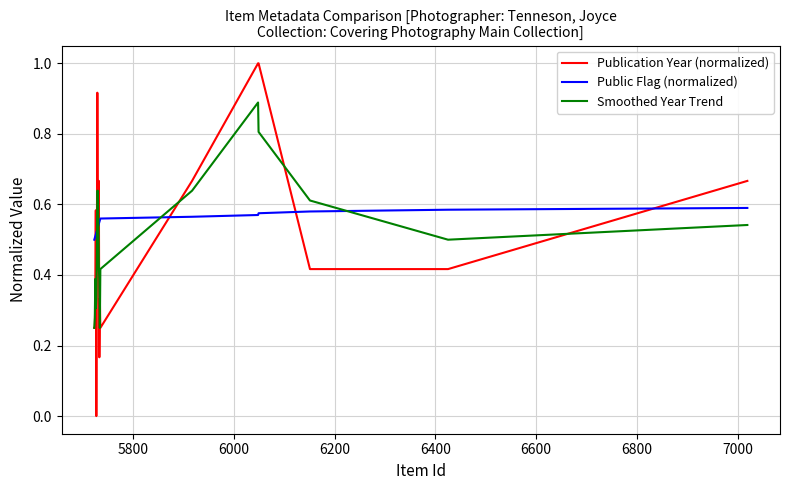

What are all the series names shown in the legend?

Publication Year (normalized), Public Flag (normalized), Smoothed Year Trend